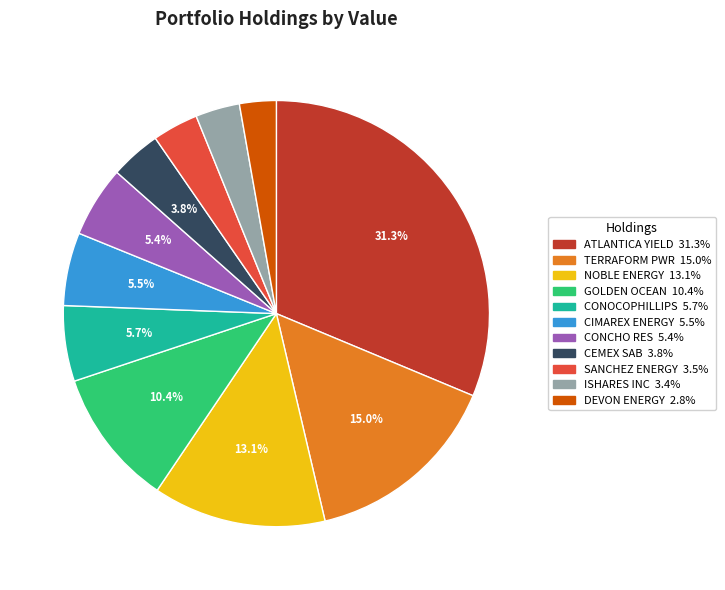

What percentage is NOT represented by CONOCOPHILLIPS 5.7%?

94.3%